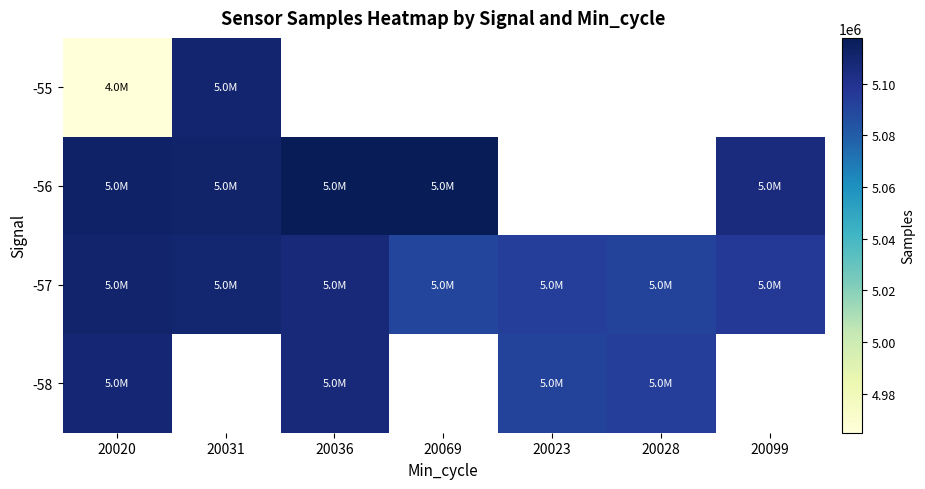

Which series has the largest total across all categories?

-57